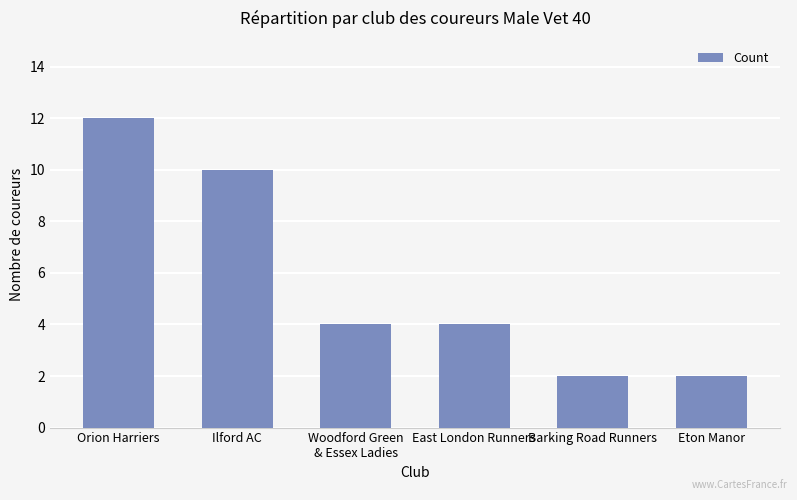

What is the difference between the maximum and minimum values?

10